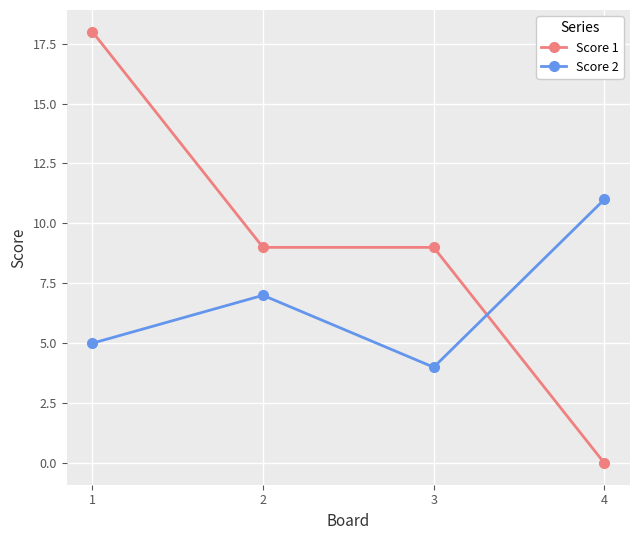

List the labels in order of Score 2 value, largest first.

4, 2, 1, 3